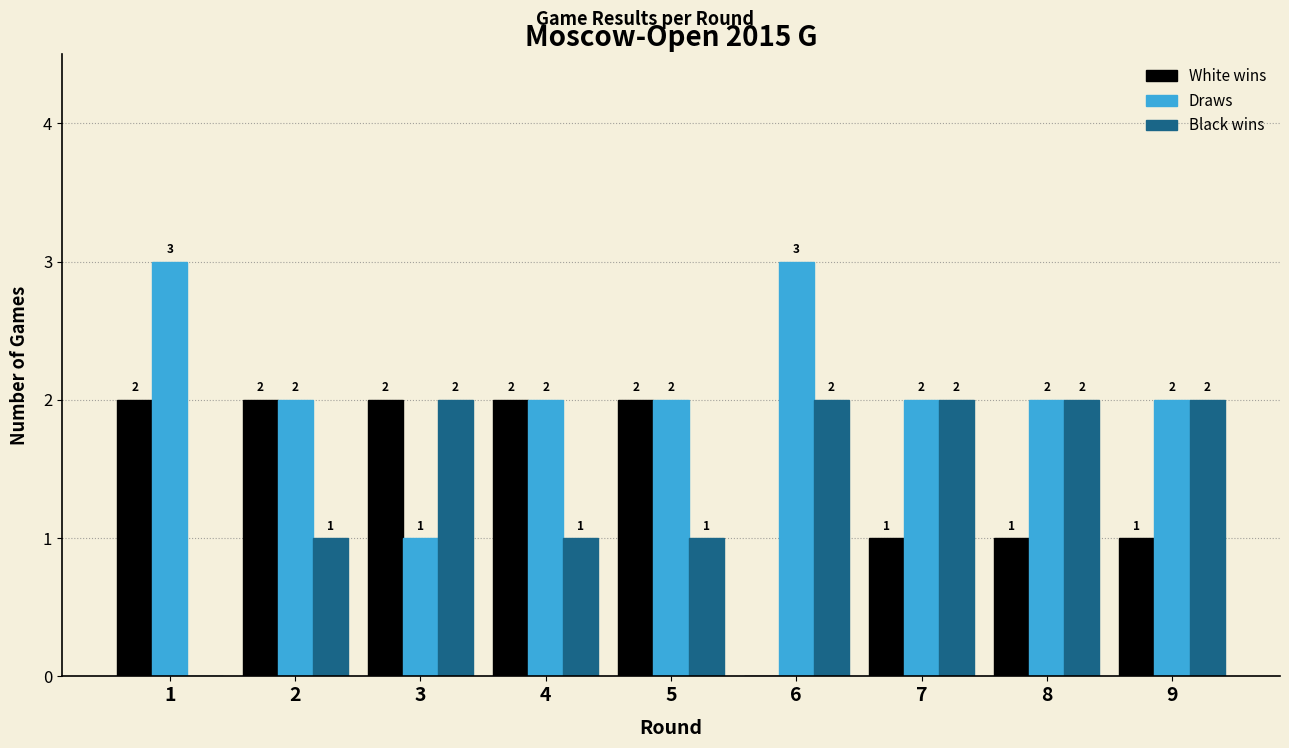

Reading left to right, transcribe all the data shown in this chart.

White wins: 1=2	2=2	3=2	4=2	5=2	6=0	7=1	8=1	9=1
Draws: 1=3	2=2	3=1	4=2	5=2	6=3	7=2	8=2	9=2
Black wins: 1=0	2=1	3=2	4=1	5=1	6=2	7=2	8=2	9=2